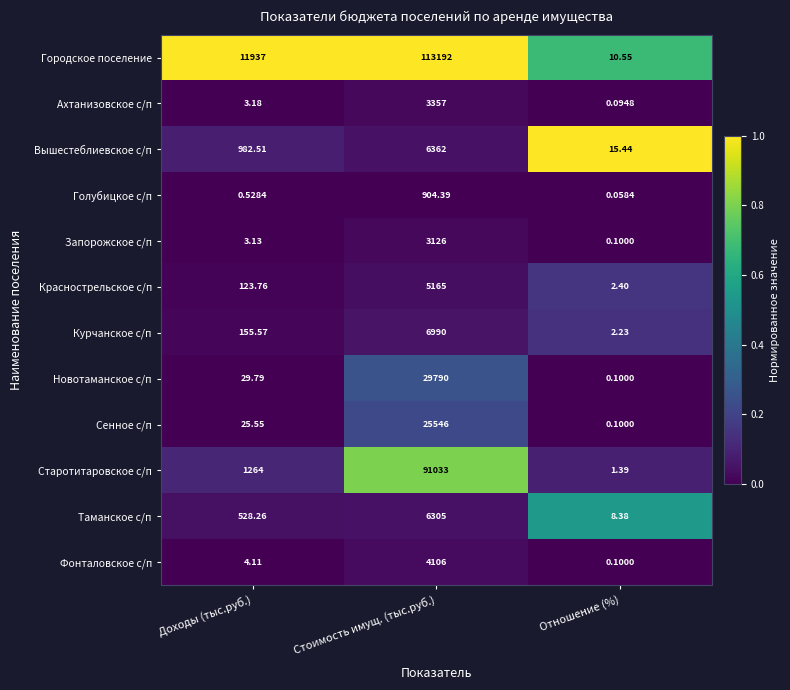

Rank the series by their maximum value, from highest to lowest.

Городское поселение, Старотитаровское с/п, Новотаманское с/п, Сенное с/п, Курчанское с/п, Вышестеблиевское с/п, Таманское с/п, Краснострельское с/п, Фонталовское с/п, Ахтанизовское с/п, Запорожское с/п, Голубицкое с/п